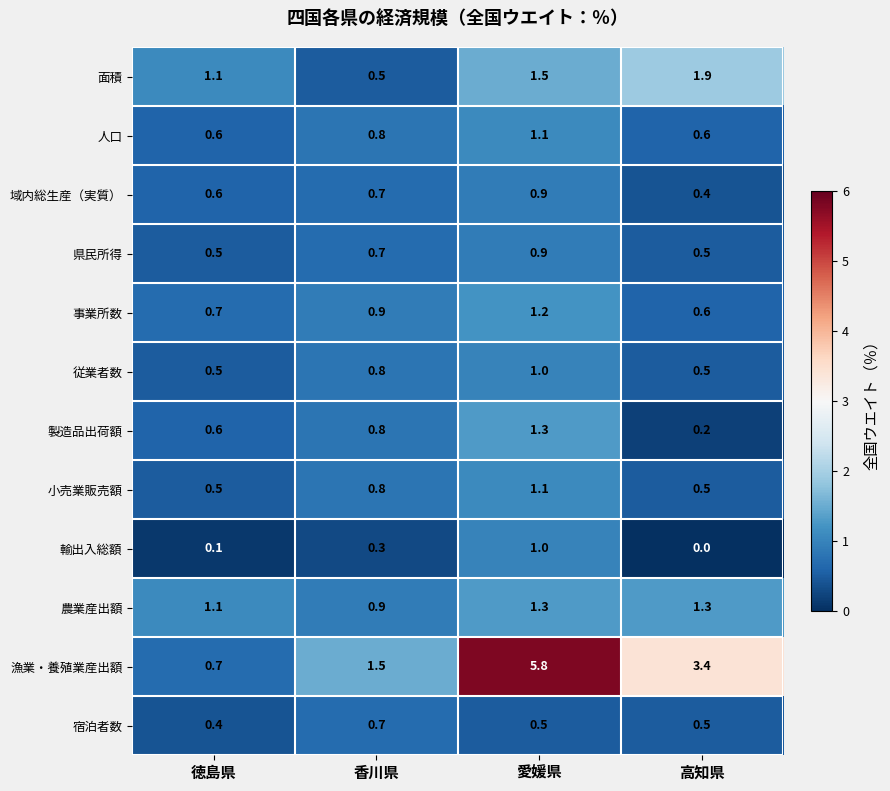

Which series has the largest total across all categories?

漁業・養殖業産出額